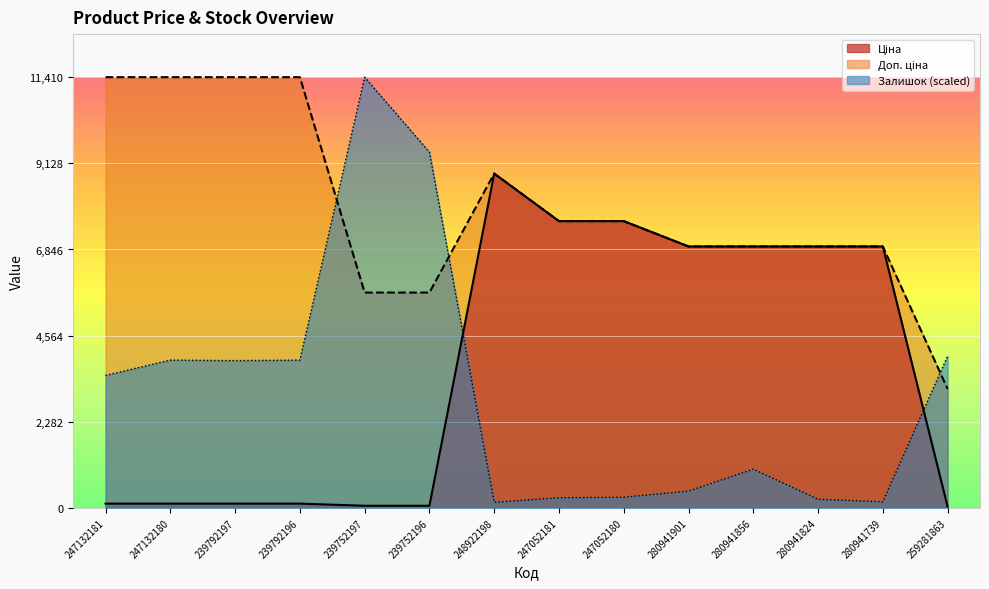

What is the difference between the second highest and minimum values in the Ціна series?

7565.0